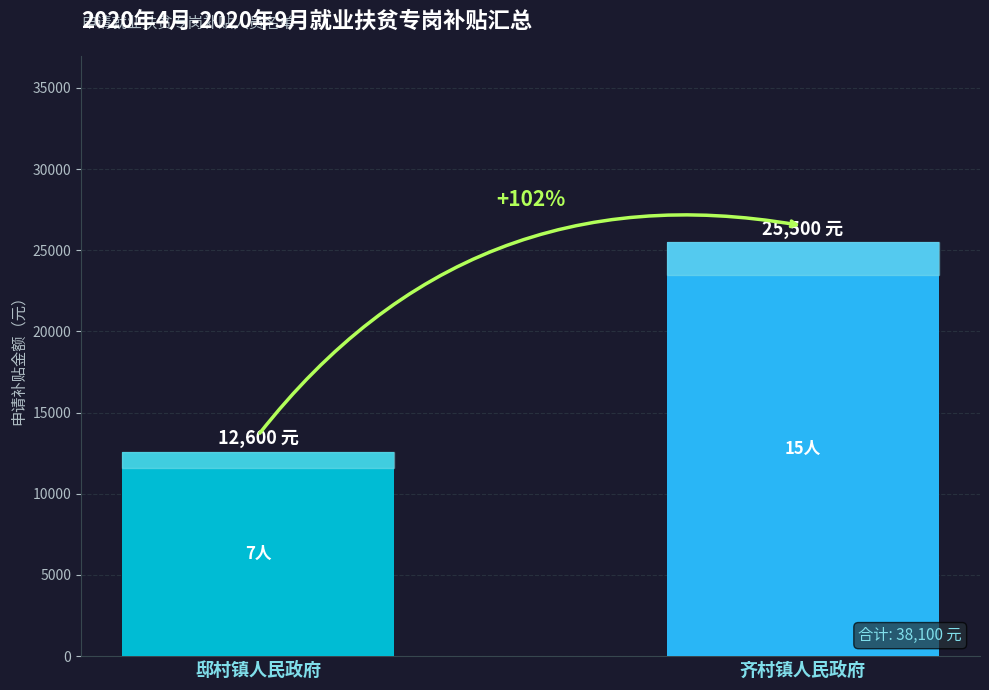

What position from the left is 齐村镇人民政府?

2